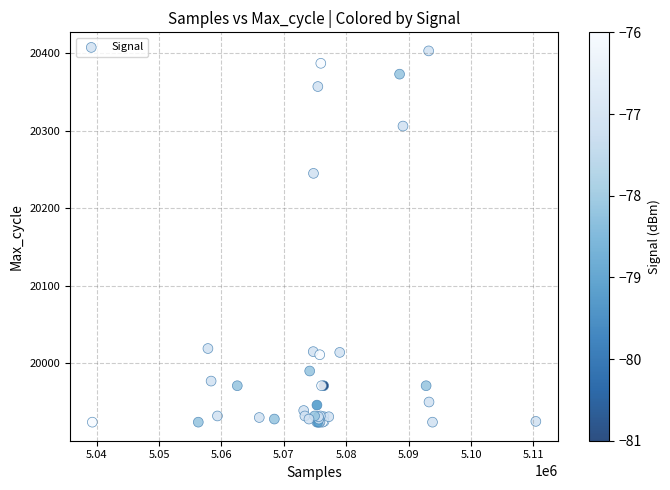

What Y value in the scatter plot is closest to 20163?

20245